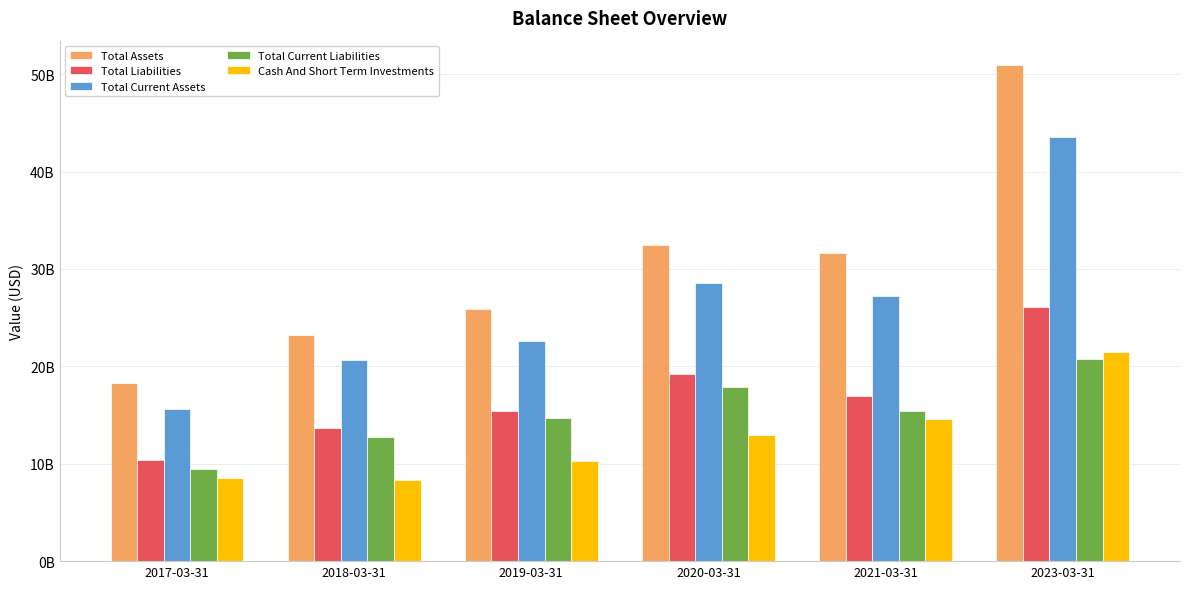

What are all the series names shown in the legend?

Total Assets, Total Liabilities, Total Current Assets, Total Current Liabilities, Cash And Short Term Investments